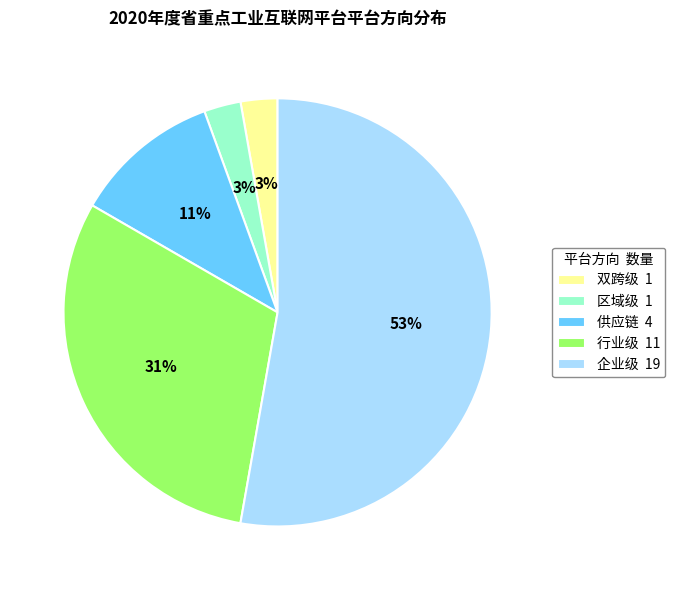

To the nearest percent, what portion does 区域级 represent?

3%